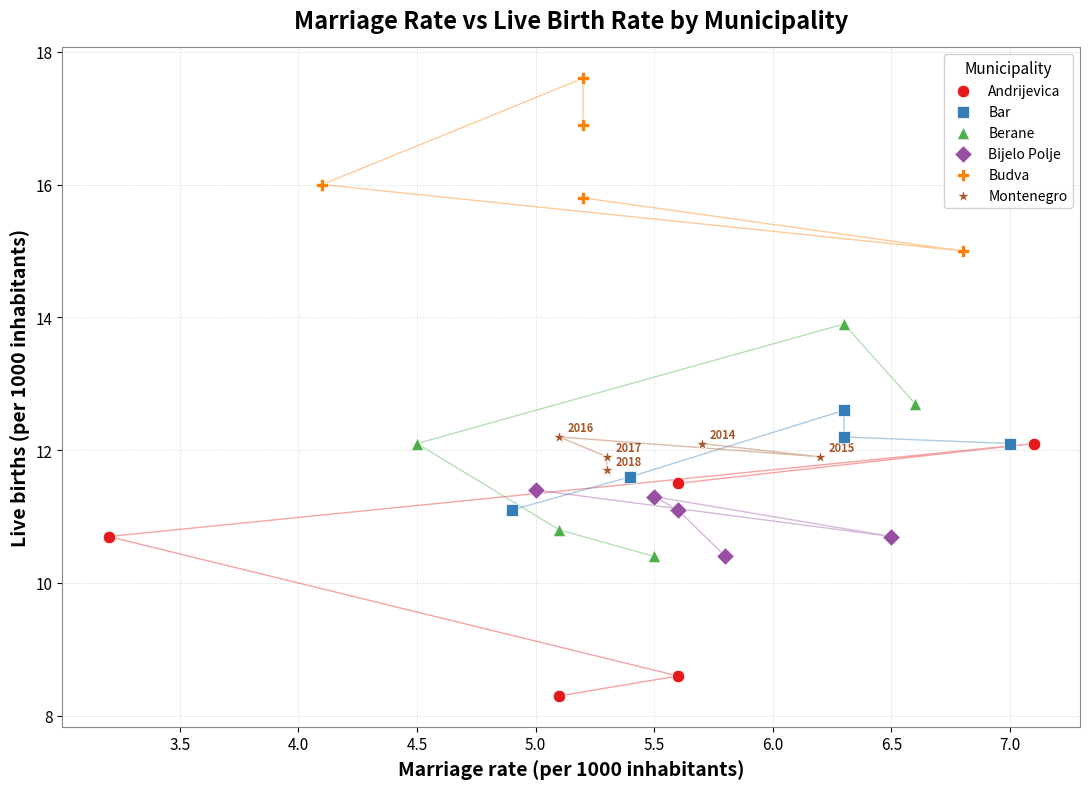

Which series has the largest Y range (max minus min)?

Andrijevica